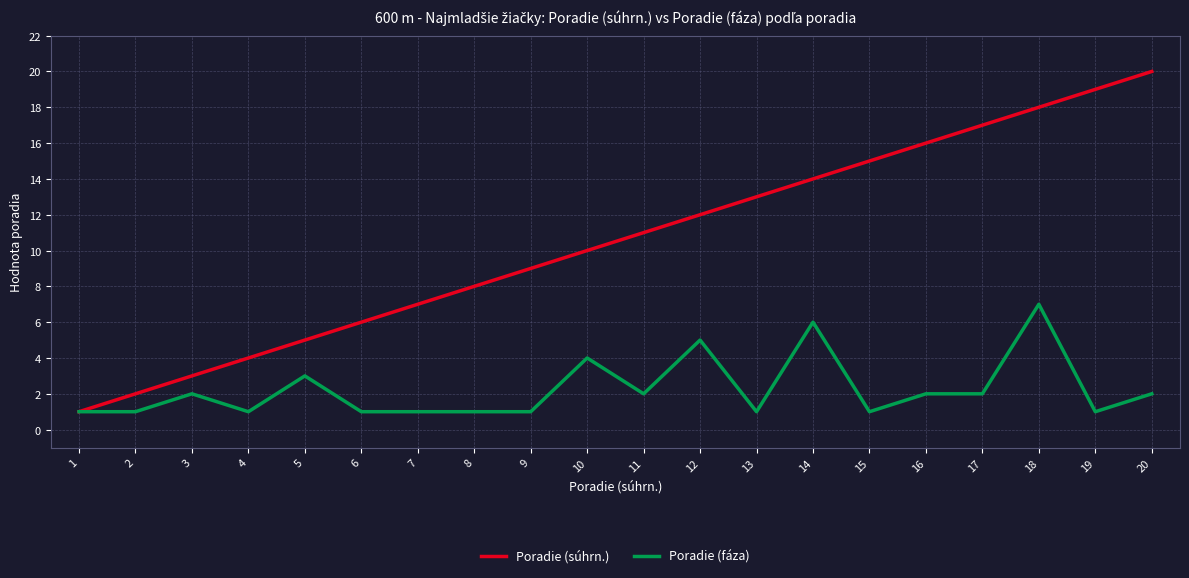

What is the sum of all Poradie (súhrn.) values?

210